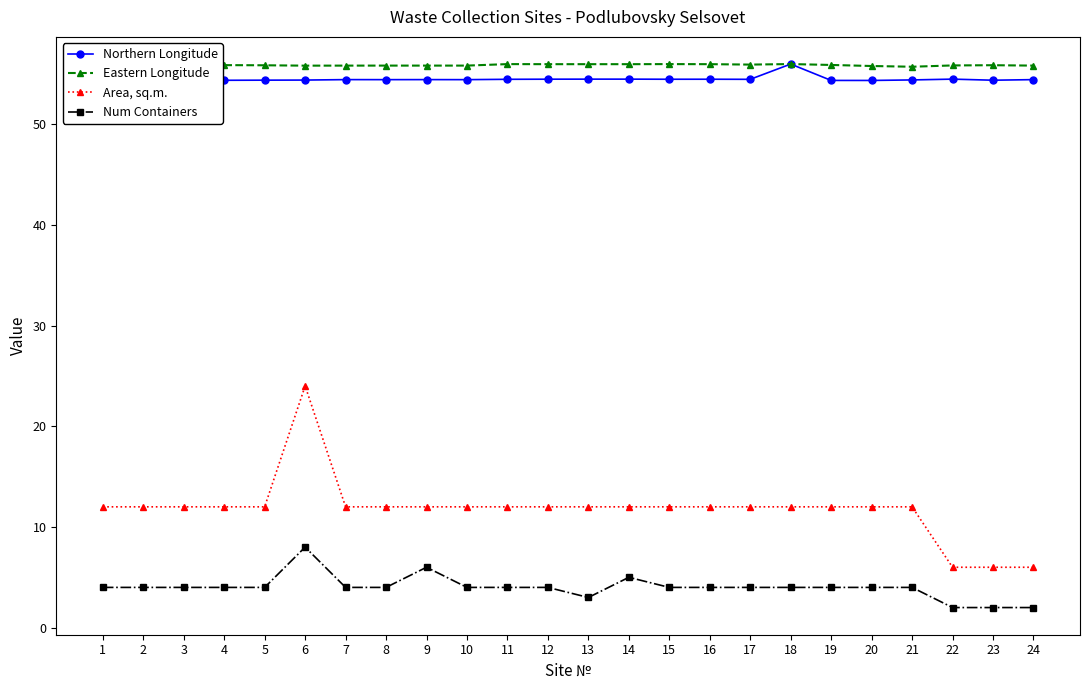

Is this an area chart (filled region under the line)?

No